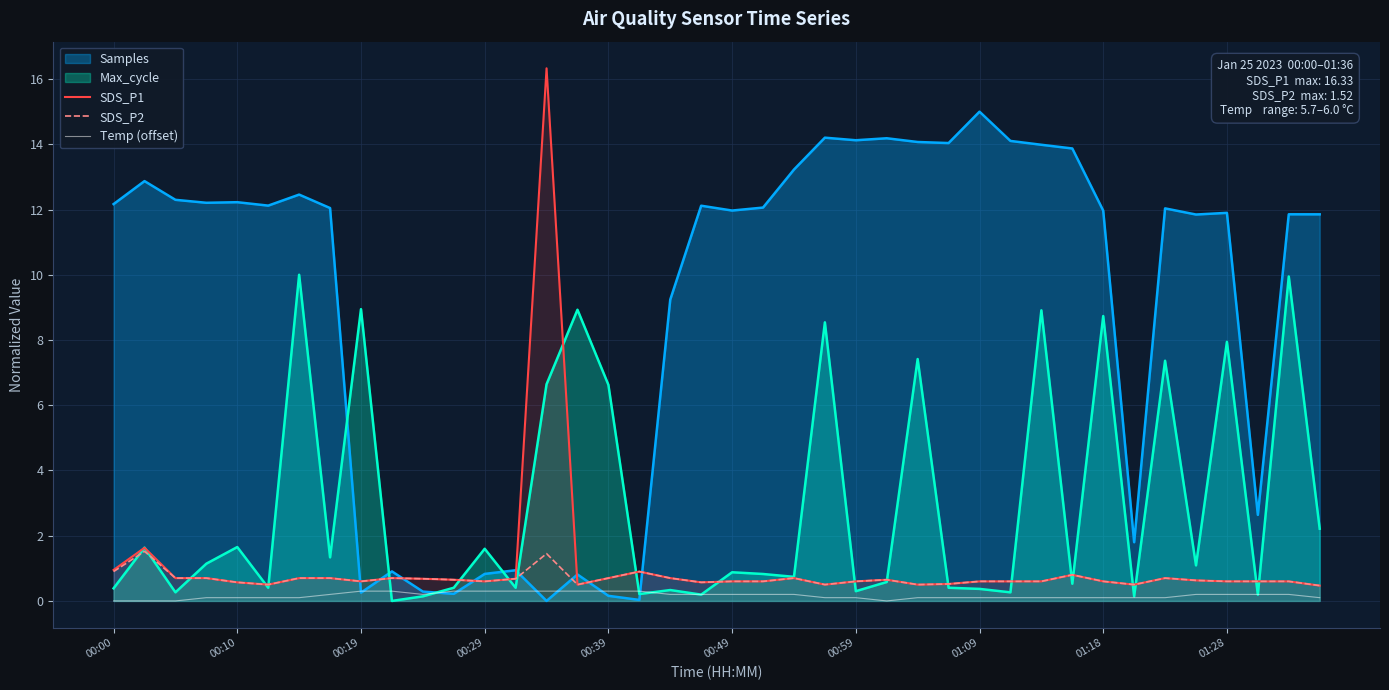

Which series has the widest spread of values?

SDS_P1